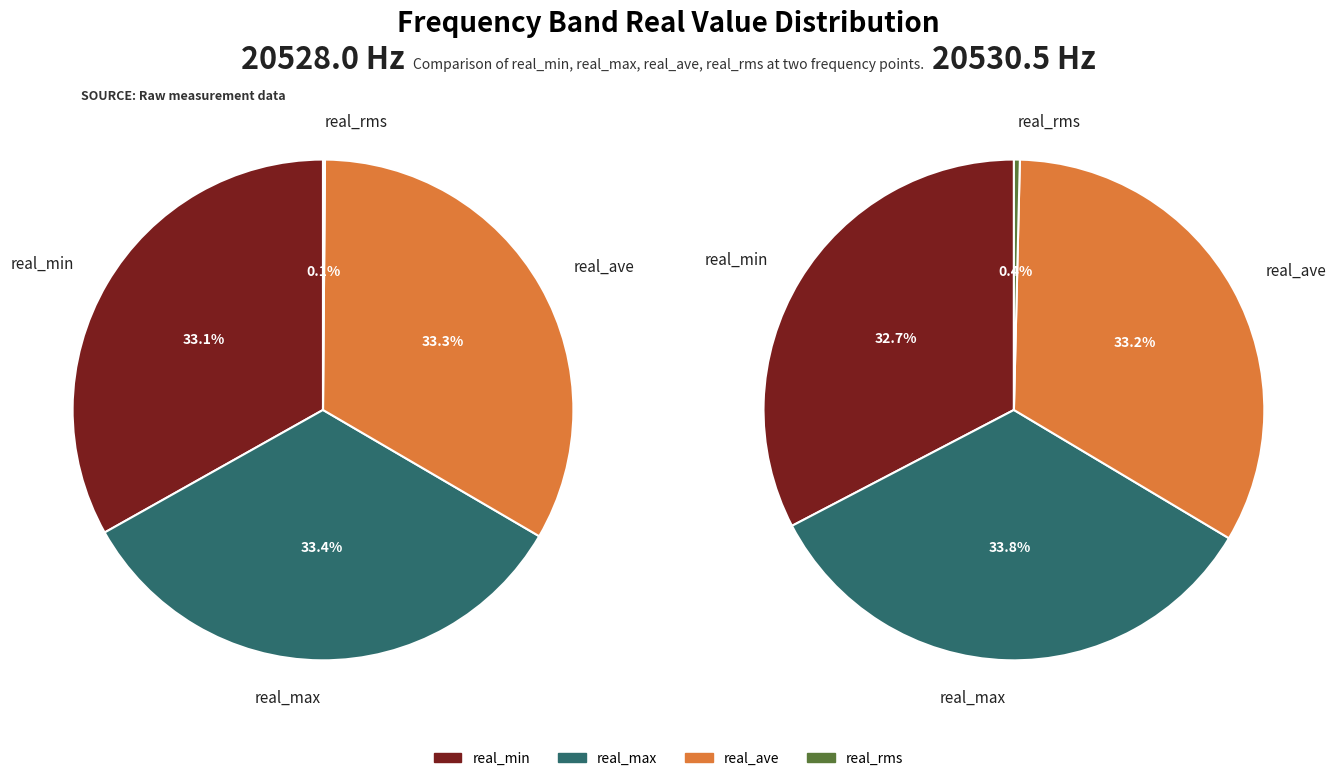

Which series has the widest spread of values?

real_max